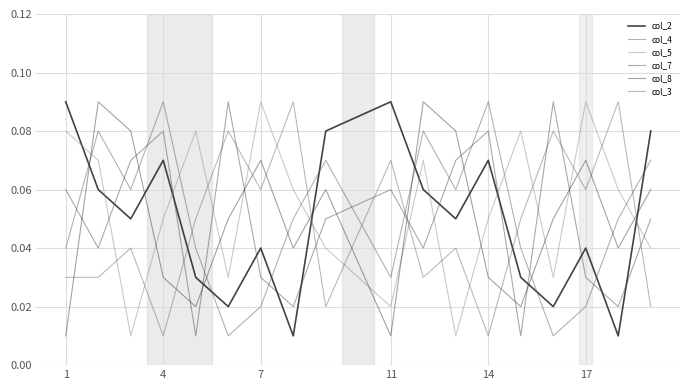

What are all the series names shown in the legend?

col_2, col_4, col_5, col_7, col_8, col_3